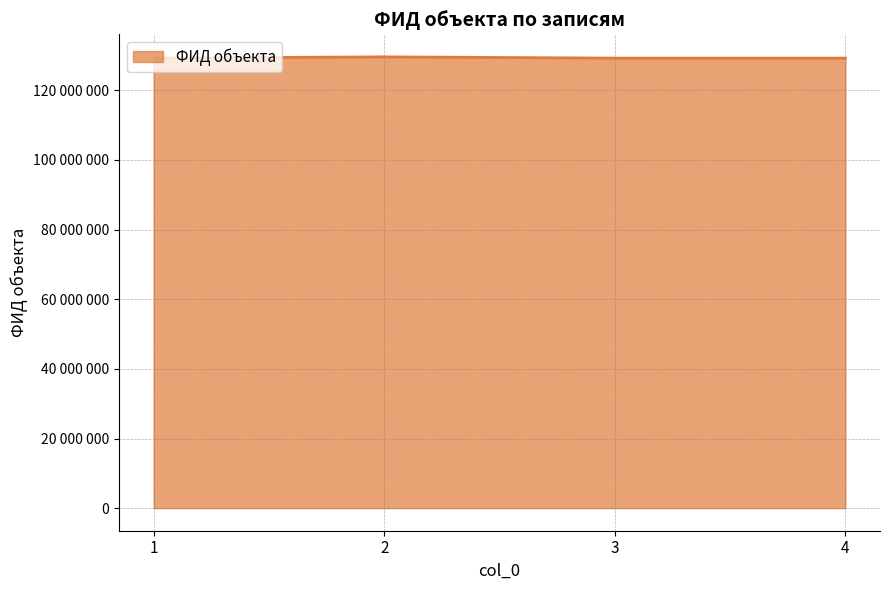

What is the value of the 4th point from the left?

129262139